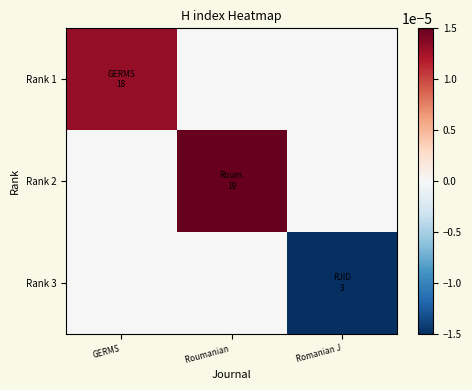

Which label corresponds to the largest value in the chart?

Roumanian 